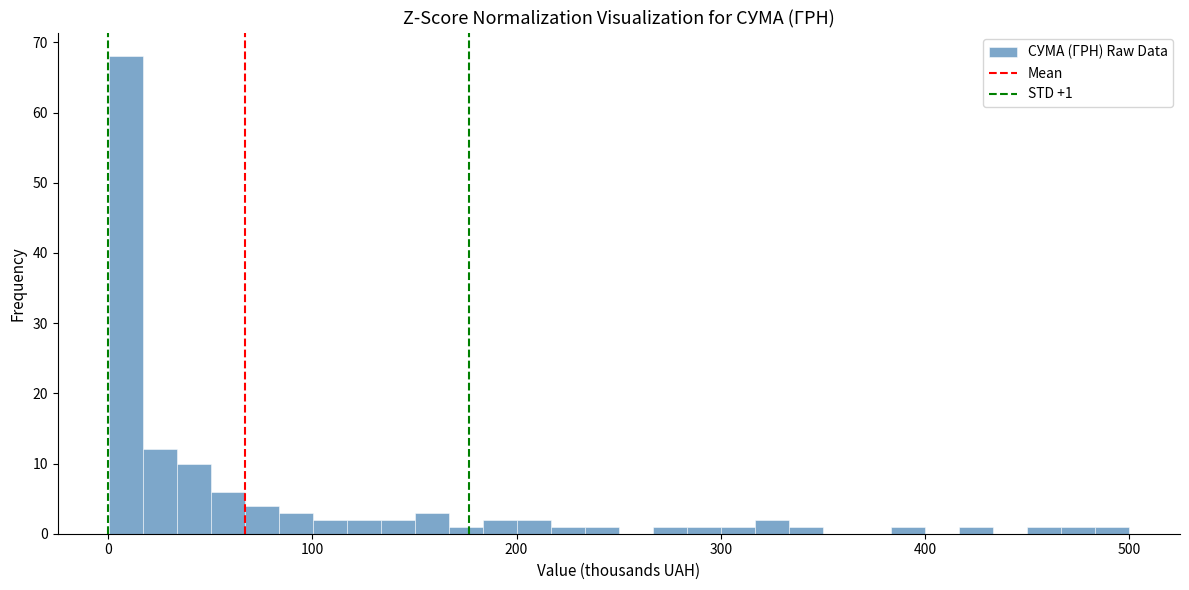

Around what value on the x-axis is the tallest bar? Give the approximate position of its centre, as read against the axis.

10